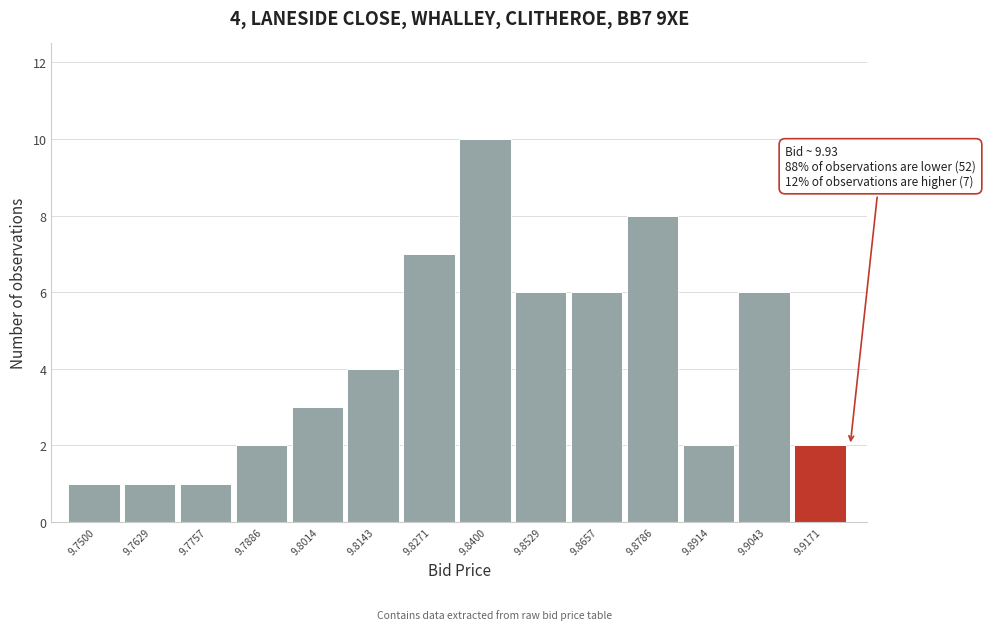

Reading left to right, extract all data points from this chart.

9.7500=1	9.7629=1	9.7757=1	9.7886=2	9.8014=3	9.8143=4	9.8271=7	9.8400=10	9.8529=6	9.8657=6	9.8786=8	9.8914=2	9.9043=6	9.9171=2